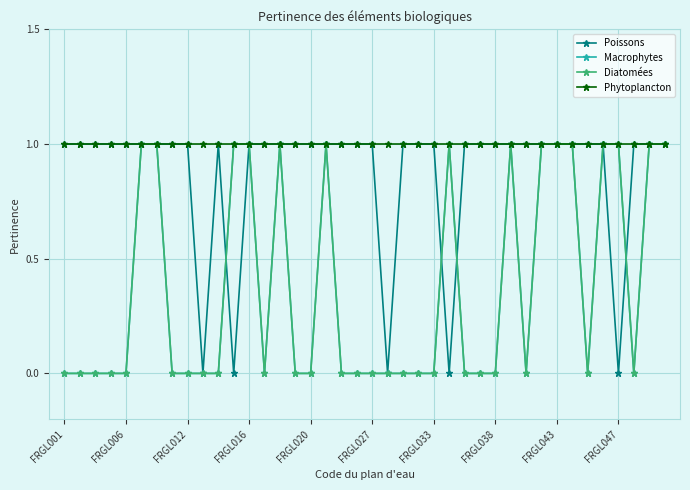

At which category is the sum across all series the highest?

FRGL027